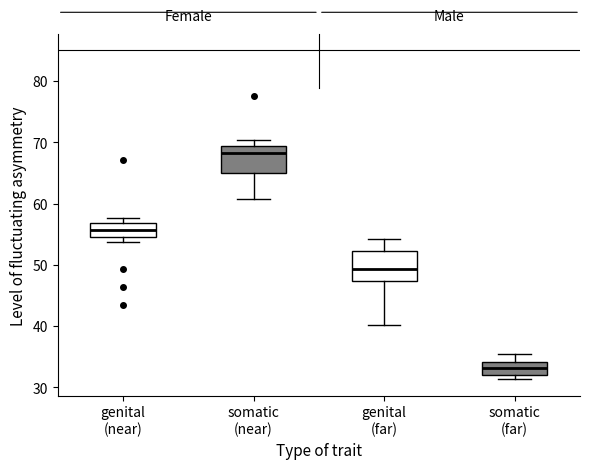

Where does the median line of the box for genital (near) sit on the y-axis? The values are not printed on the chart, so give them approximately, as read against the axis.

56